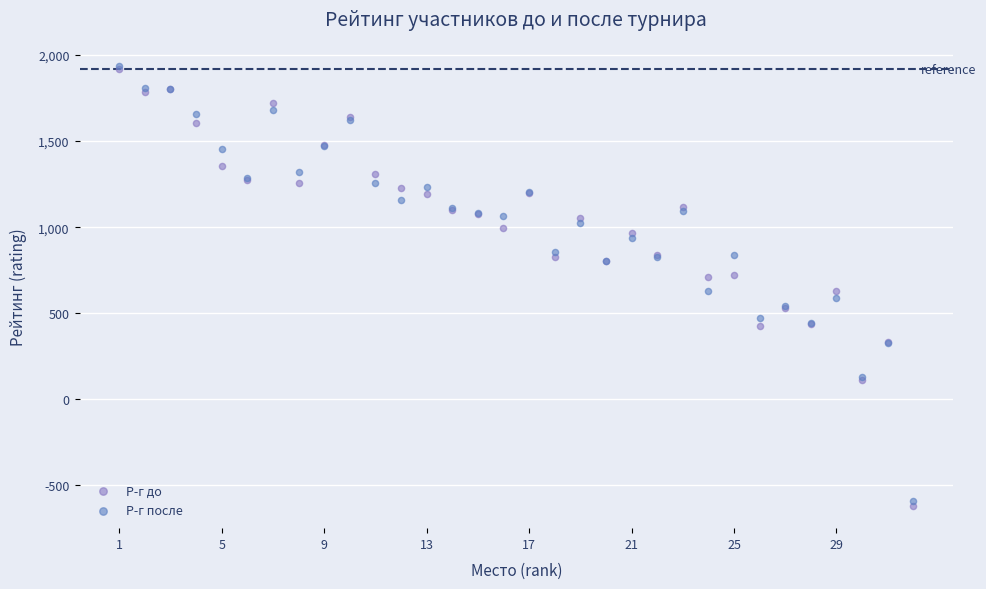

What are all the series names shown in the legend?

Р-г до, Р-г после